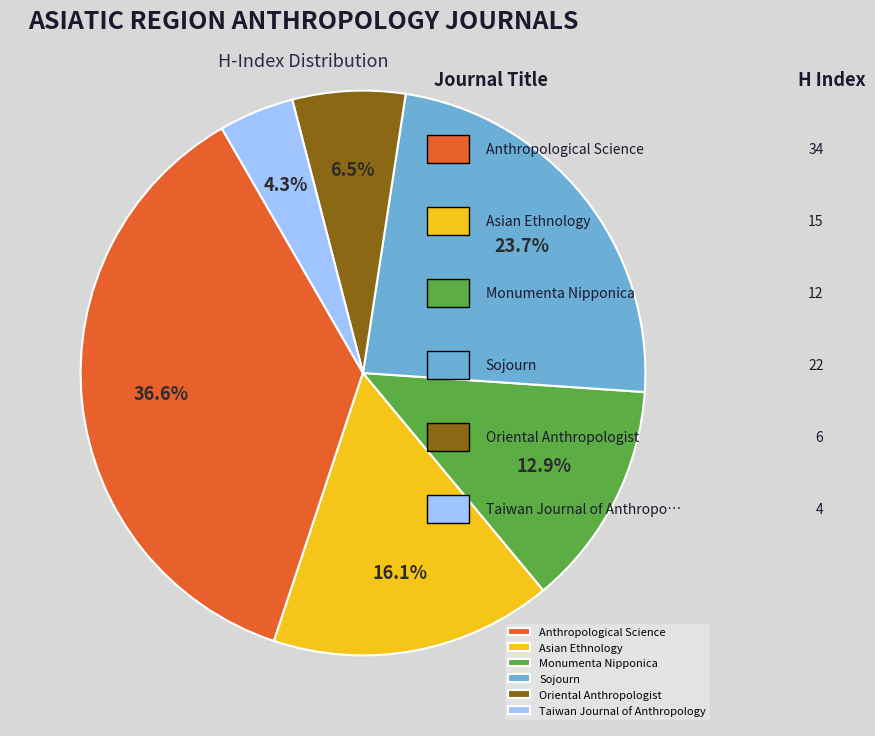

Is it true that Anthropological Science is 30% of the pie?

False